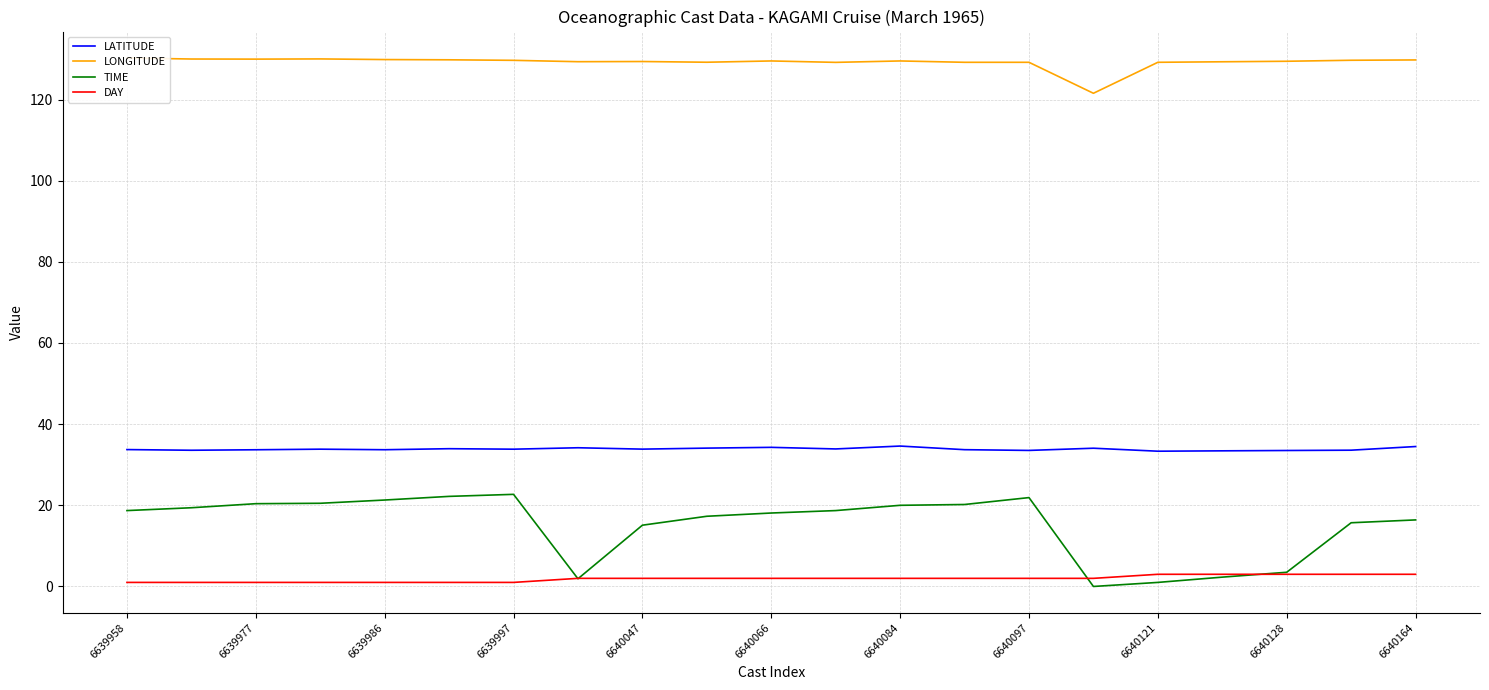

The LATITUDE series shows 60.3 at 6640066. True or false?

False